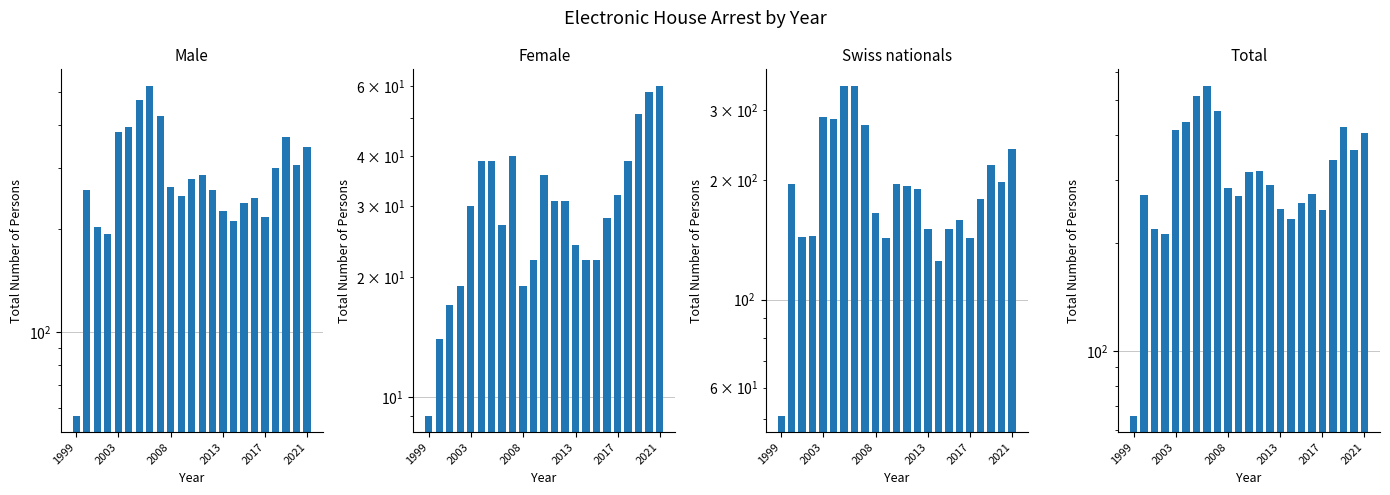

Rank the categories by Swiss nationals value from lowest to highest.

1999, 15, 10, 18, 2008, 2013, 14, 16, 17, 9, 19, 13, 12, 2003, 11, 21, 20, 22, 8, 2021, 2017, 6, 7